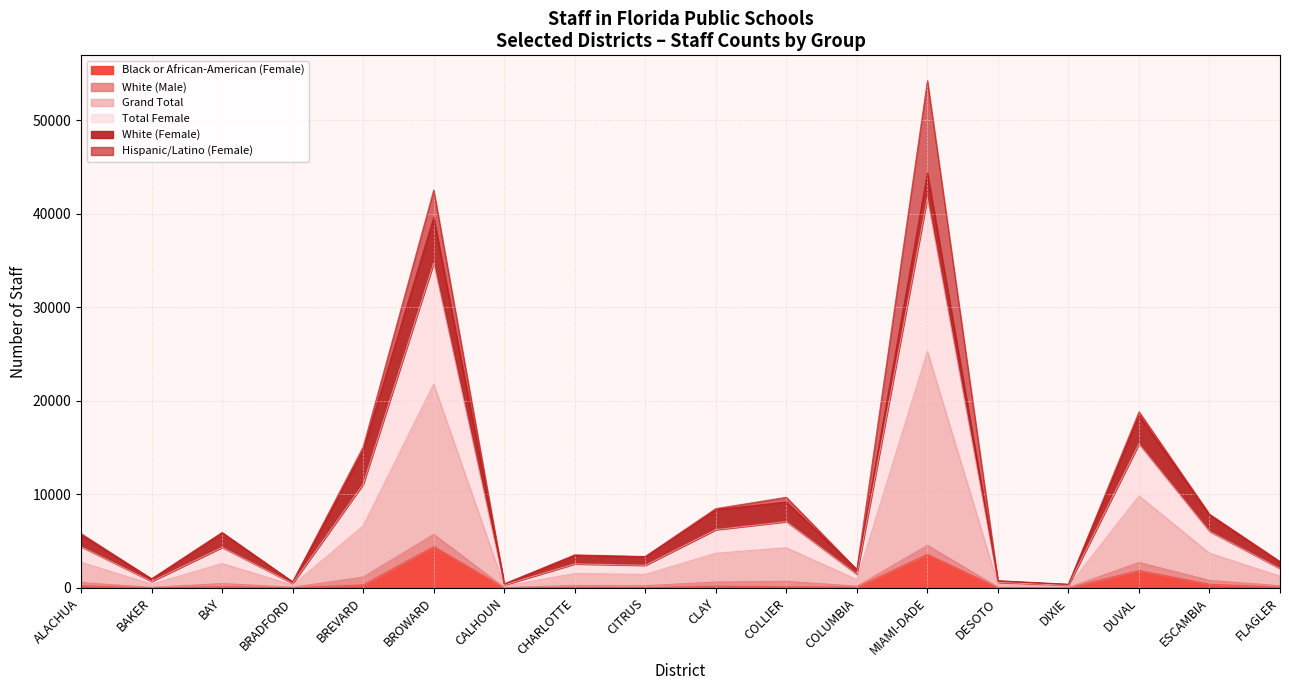

What are all the series names shown in the legend?

Black or African-American (Female), White (Male), Grand Total, Total Female, White (Female), Hispanic/Latino (Female)